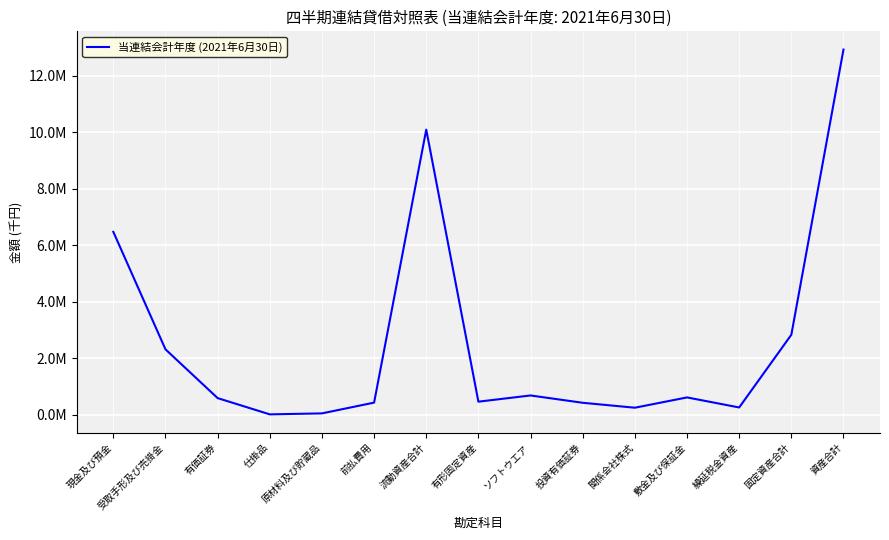

Does the chart display data point markers on the line(s)?

No